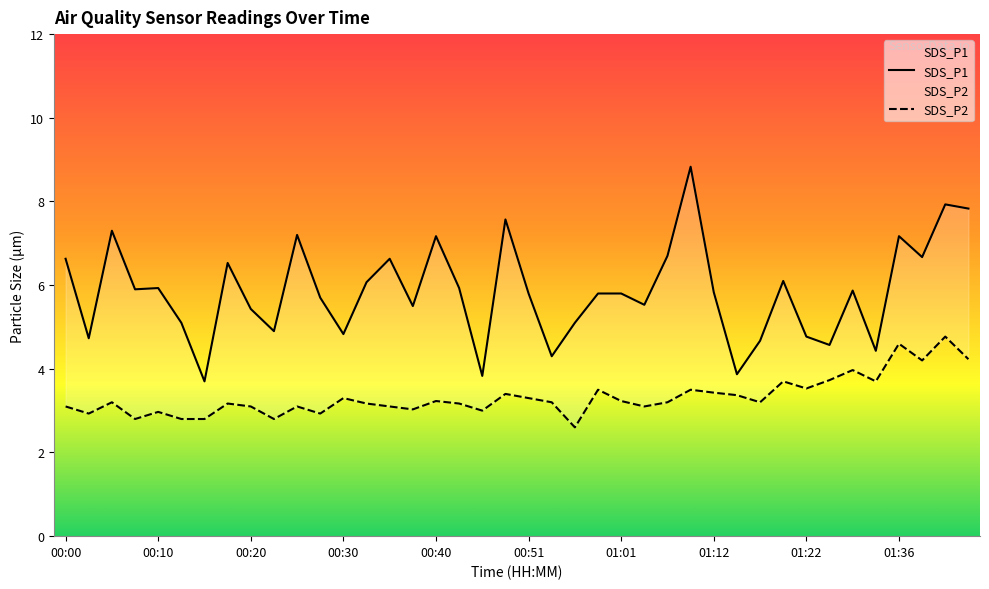

What is the spread (max minus min) of values at 00:03?

1.8